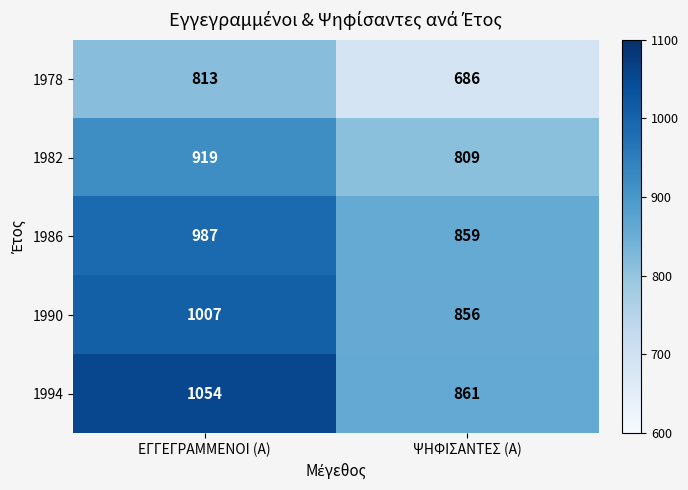

Which series has the largest total across all categories?

1994